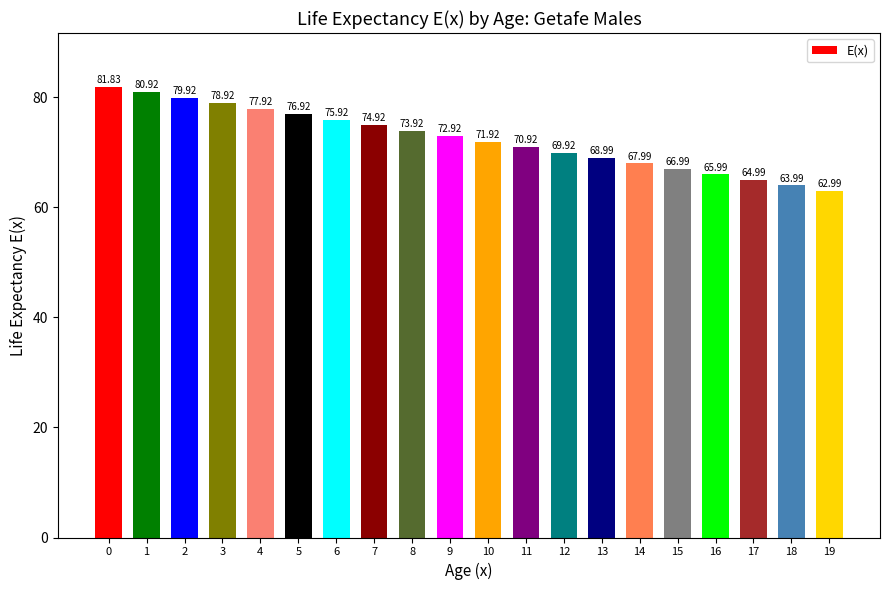

Which category has the lowest value across all series?

19